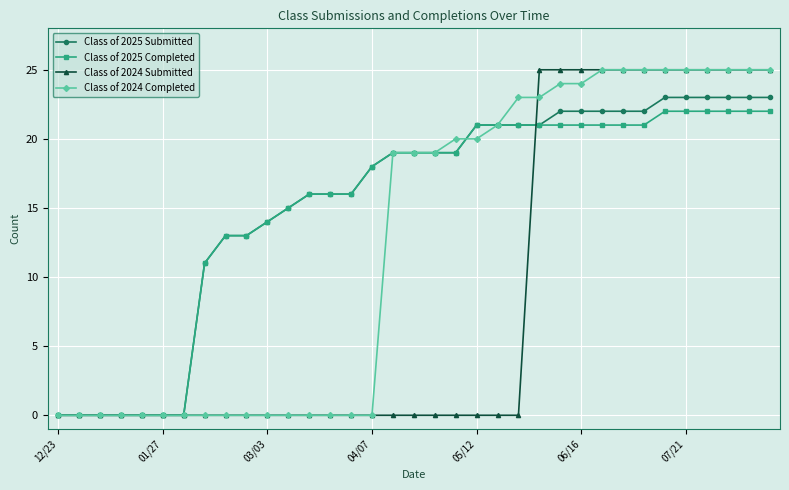

What is the sum of all Class of 2024 Submitted values?

300